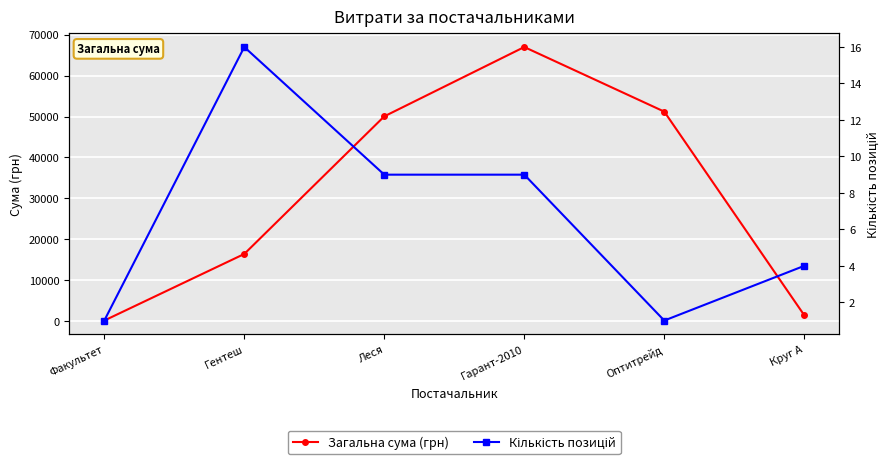

True or false: Загальна сума (грн) has more than 2 interior local peaks.

False